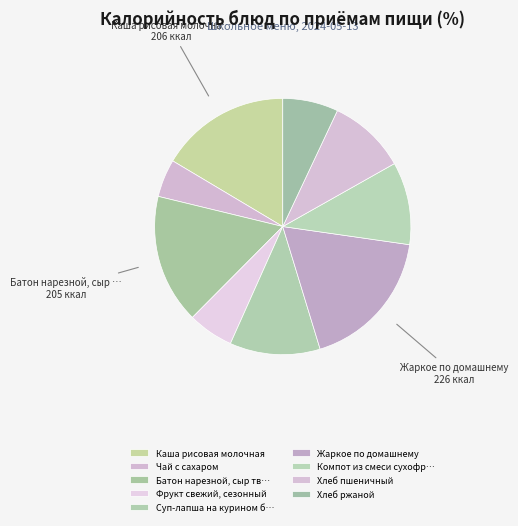

How many slices are in this pie chart?

9